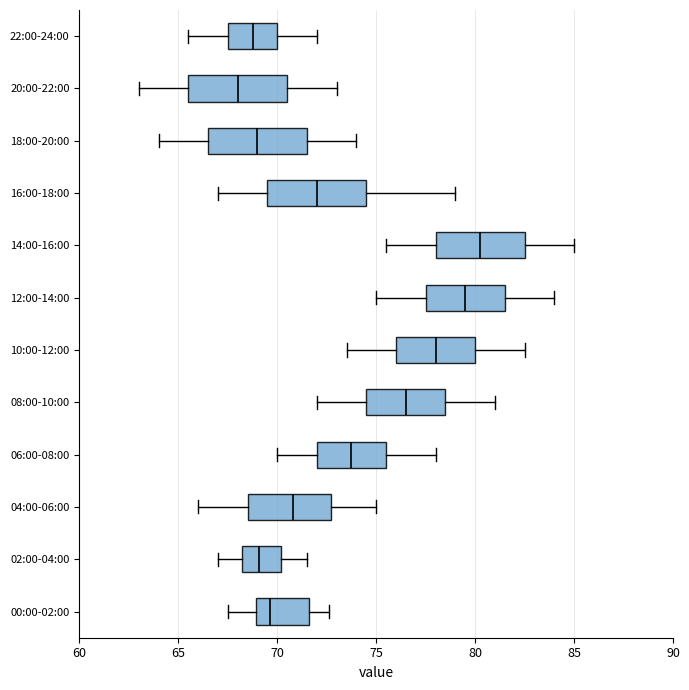

Reading bottom to top, transcribe this box plot: for each box, give where its median line is, the range the box spans, and where its two whiskers end, as read against the x-axis. The values are not printed on the chart, so give them approximately, as read against the axis.

00:00-02:00: median 69.5, box 69.0 to 71.5, whiskers 67.5 to 72.5
02:00-04:00: median 69.0, box 68.0 to 70.0, whiskers 67.0 to 71.5
04:00-06:00: median 71.0, box 68.5 to 72.5, whiskers 66.0 to 75.0
06:00-08:00: median 74.0, box 72.0 to 75.5, whiskers 70.0 to 78.0
08:00-10:00: median 76.5, box 74.5 to 78.5, whiskers 72.0 to 81.0
10:00-12:00: median 78.0, box 76.0 to 80.0, whiskers 73.5 to 82.5
12:00-14:00: median 79.5, box 77.5 to 81.5, whiskers 75.0 to 84.0
14:00-16:00: median 80.5, box 78.0 to 82.5, whiskers 75.5 to 85.0
16:00-18:00: median 72.0, box 69.5 to 74.5, whiskers 67.0 to 79.0
18:00-20:00: median 69.0, box 66.5 to 71.5, whiskers 64.0 to 74.0
20:00-22:00: median 68.0, box 65.5 to 70.5, whiskers 63.0 to 73.0
22:00-24:00: median 69.0, box 67.5 to 70.0, whiskers 65.5 to 72.0